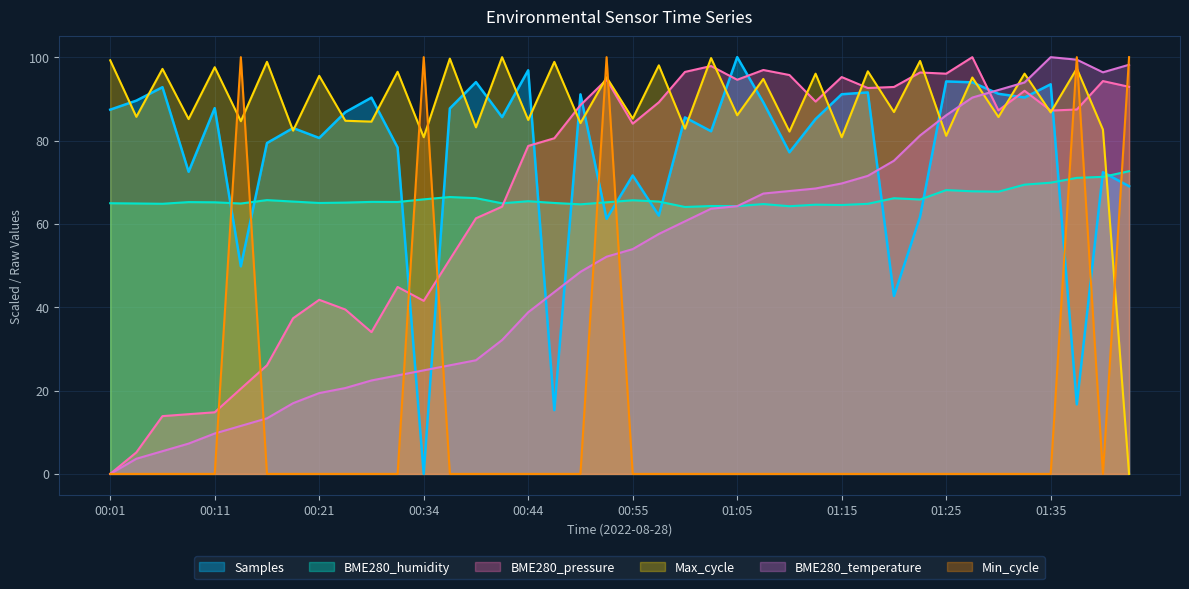

What are all the series names shown in the legend?

Samples, BME280_humidity, BME280_pressure, Max_cycle, BME280_temperature, Min_cycle